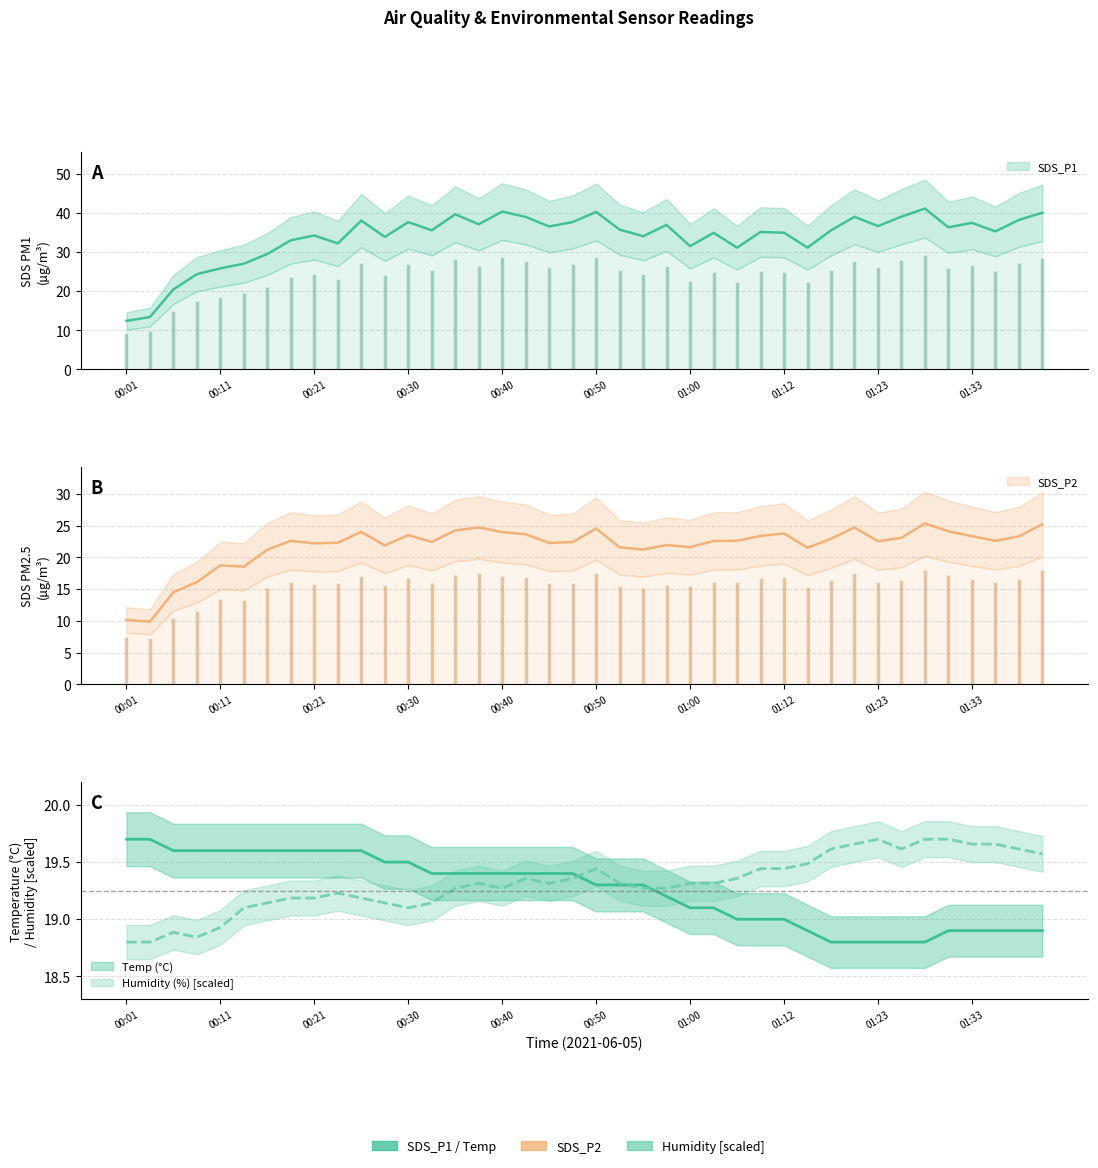

What is the label of the 31st point from the left?

01:17